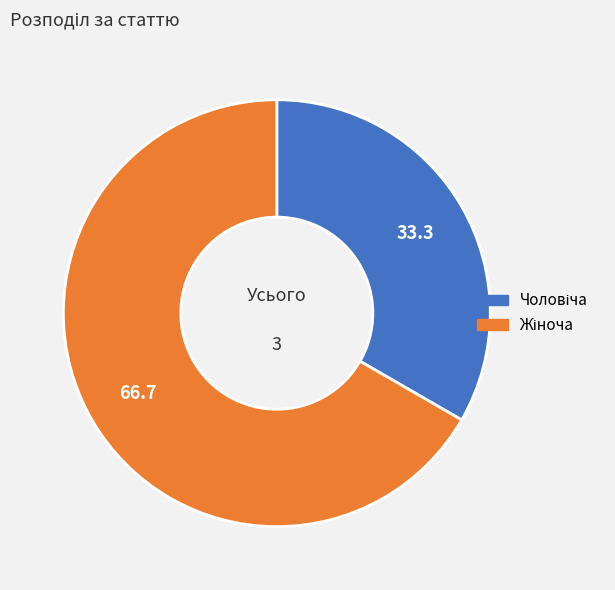

How many slices are in this pie chart?

2